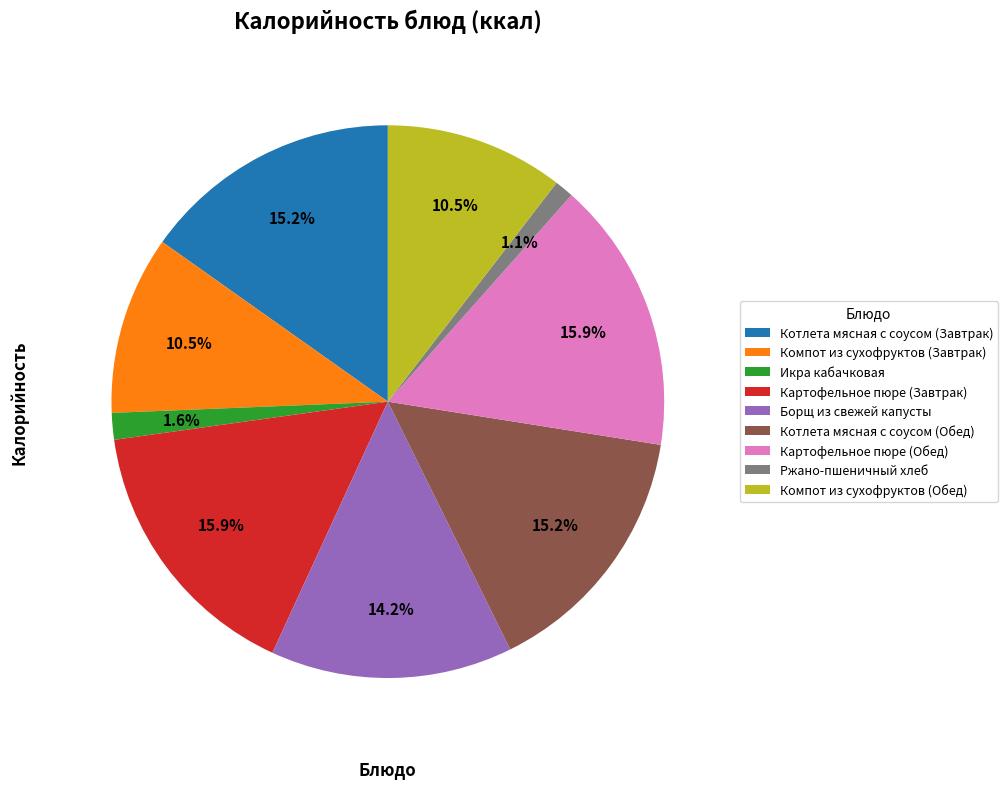

Which has a higher value, Икра кабачковая or Картофельное пюре (Завтрак)?

Картофельное пюре (Завтрак)